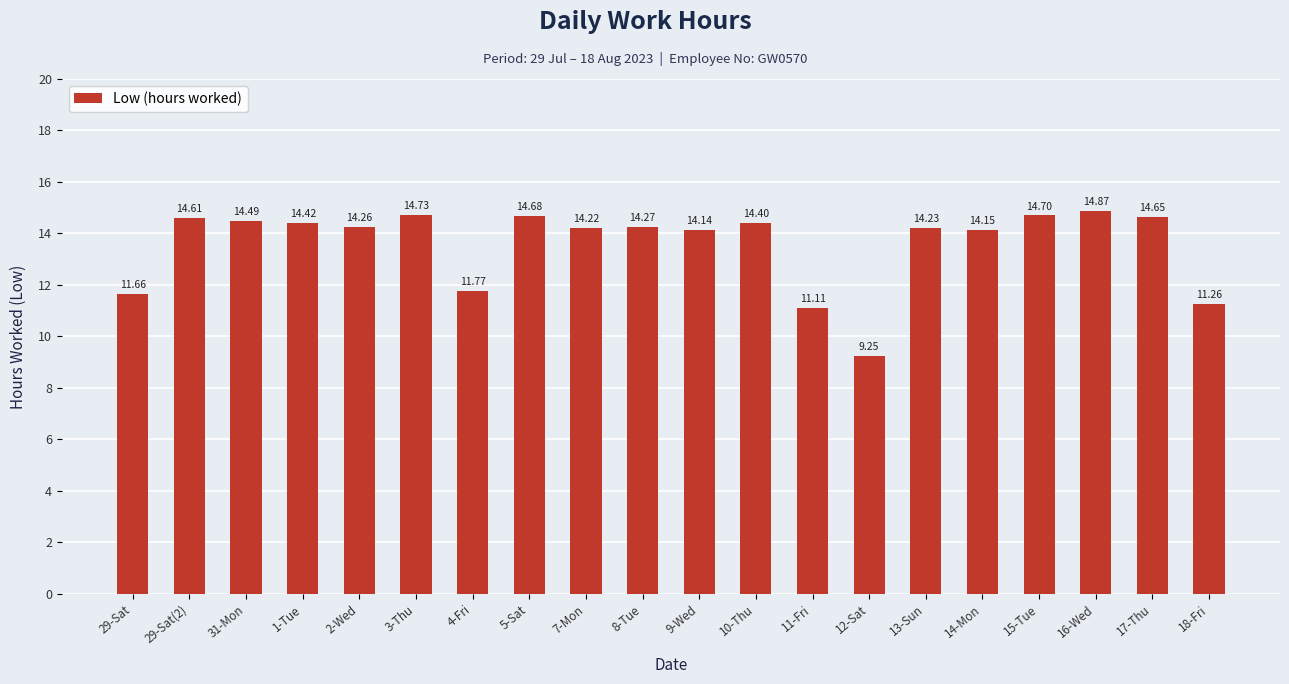

What is the average value?

13.6